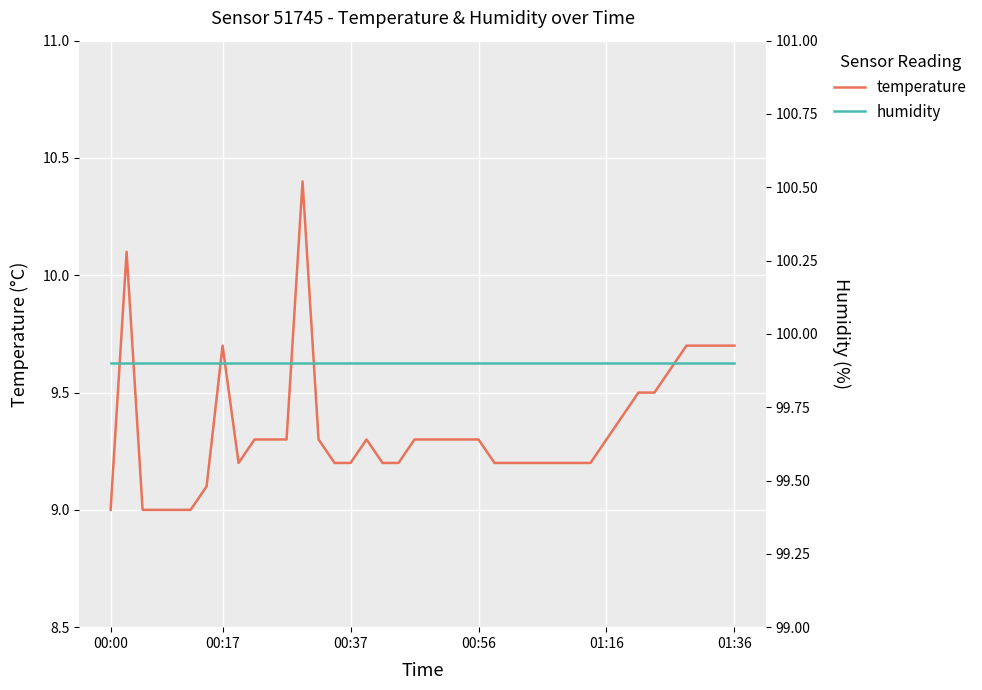

The value of temperature at 26 is 9.2. True or false?

True